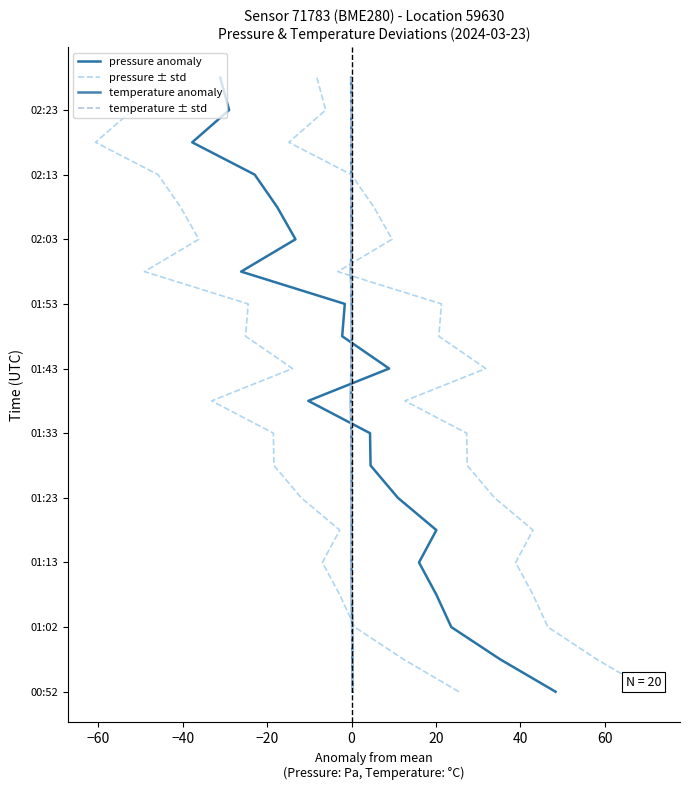

Between −20 and 0, which series saw the biggest shift?

pressure anomaly